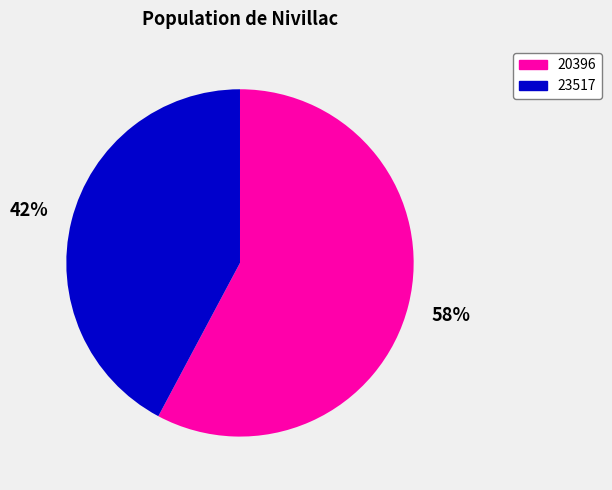

Combined, do 23517 and 20396 account for over 50%?

Yes